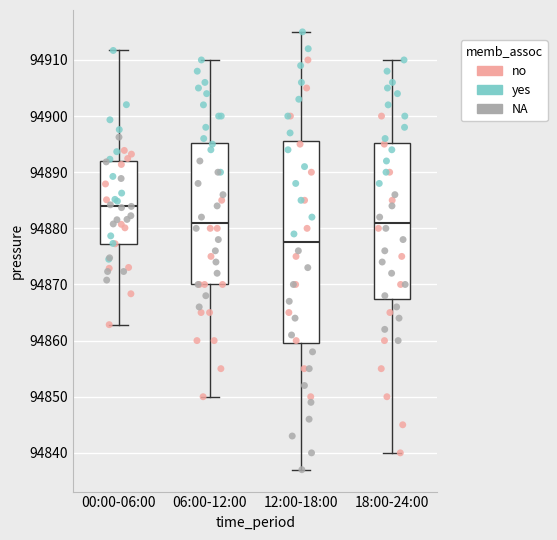

Reading left to right, transcribe this box plot: for each box, give where its median line is, the range the box spans, and where its two whiskers end, as read against the y-axis. The values are not printed on the chart, so give them approximately, as read against the axis.

00:00-06:00: median 94884, box 94877 to 94892, whiskers 94863 to 94912
06:00-12:00: median 94881, box 94870 to 94895, whiskers 94850 to 94910
12:00-18:00: median 94878, box 94860 to 94896, whiskers 94837 to 94915
18:00-24:00: median 94881, box 94868 to 94895, whiskers 94840 to 94910